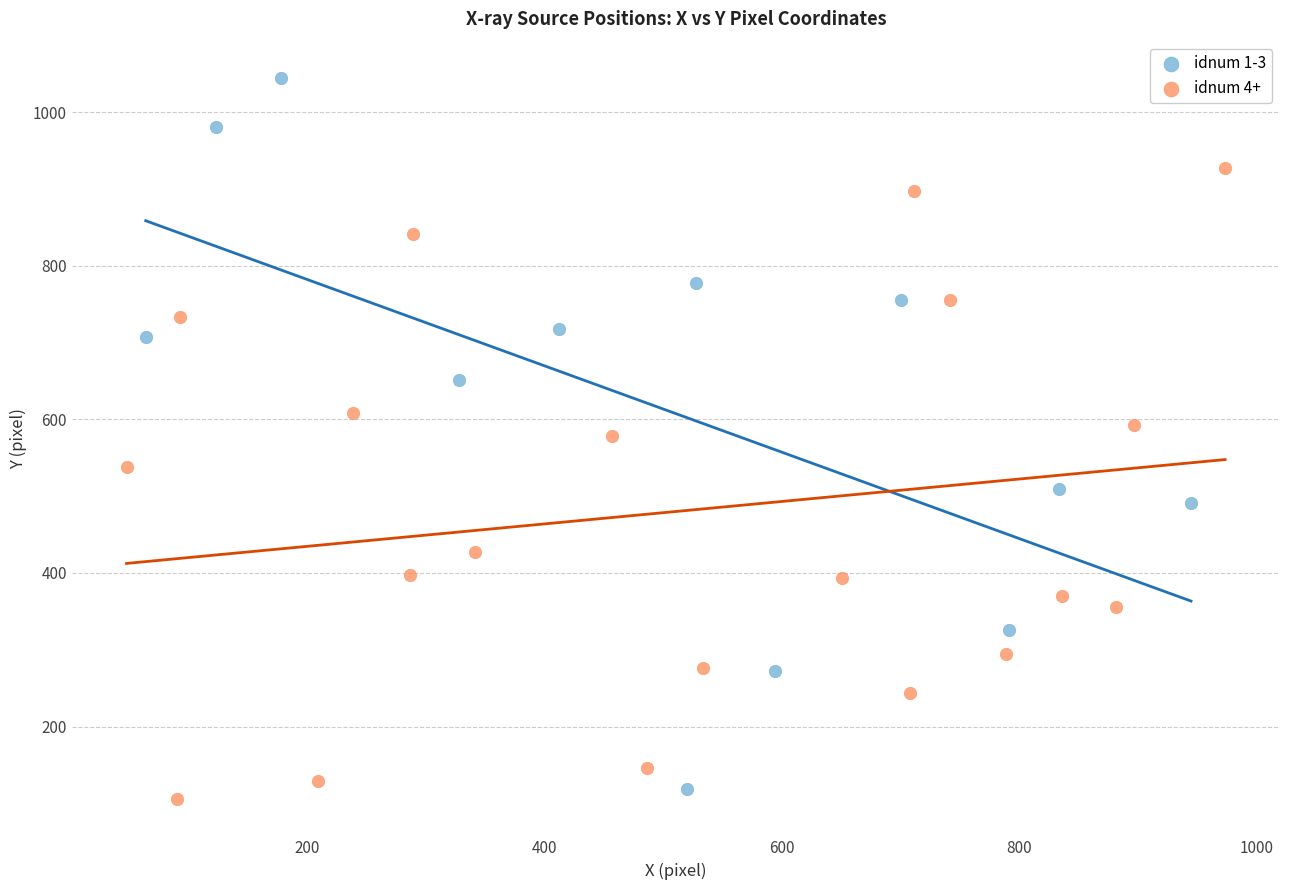

Which series has the widest spread of Y values?

idnum 1-3